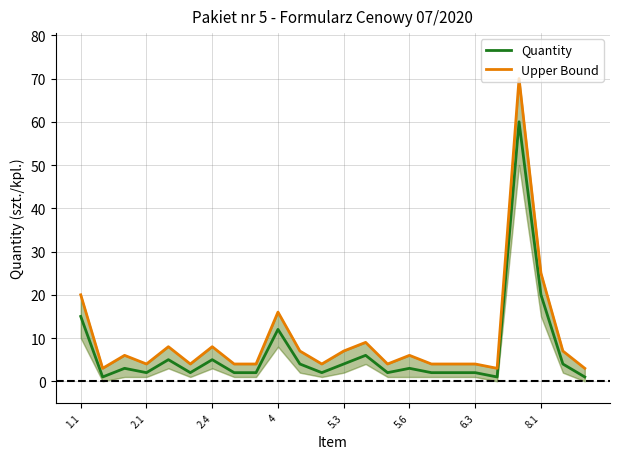

The value of Quantity at 8.1 is 26. True or false?

False